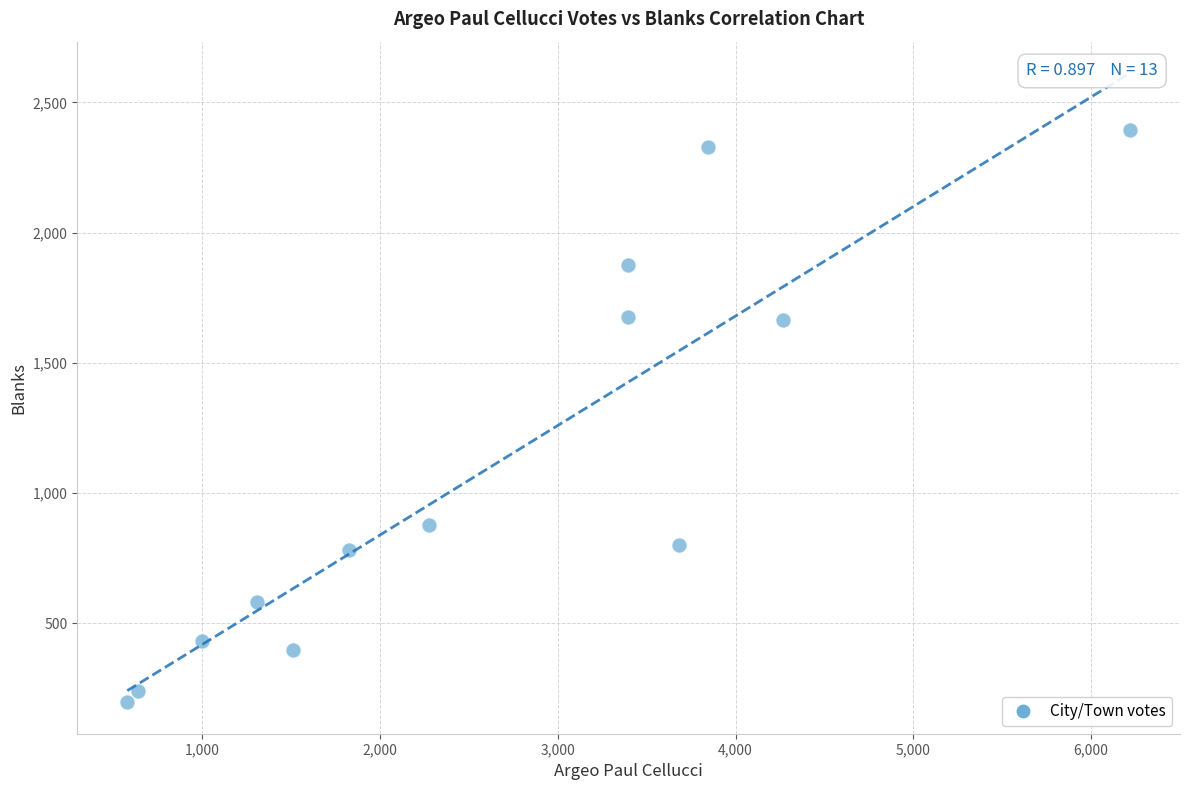

What is the range of Y values (max minus min)?

2199